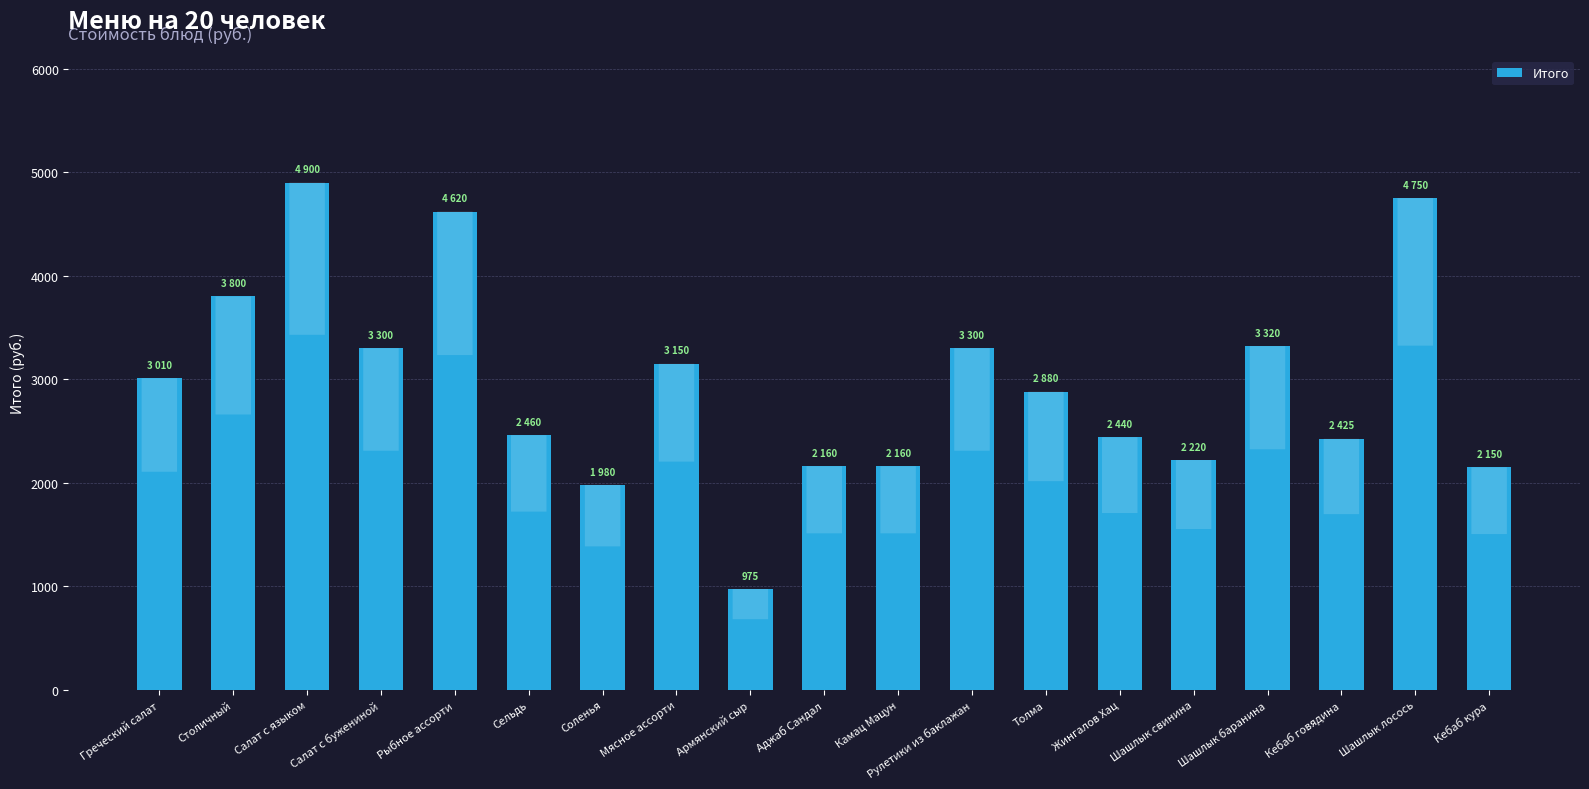

What is the difference between the second highest and minimum values?

3775